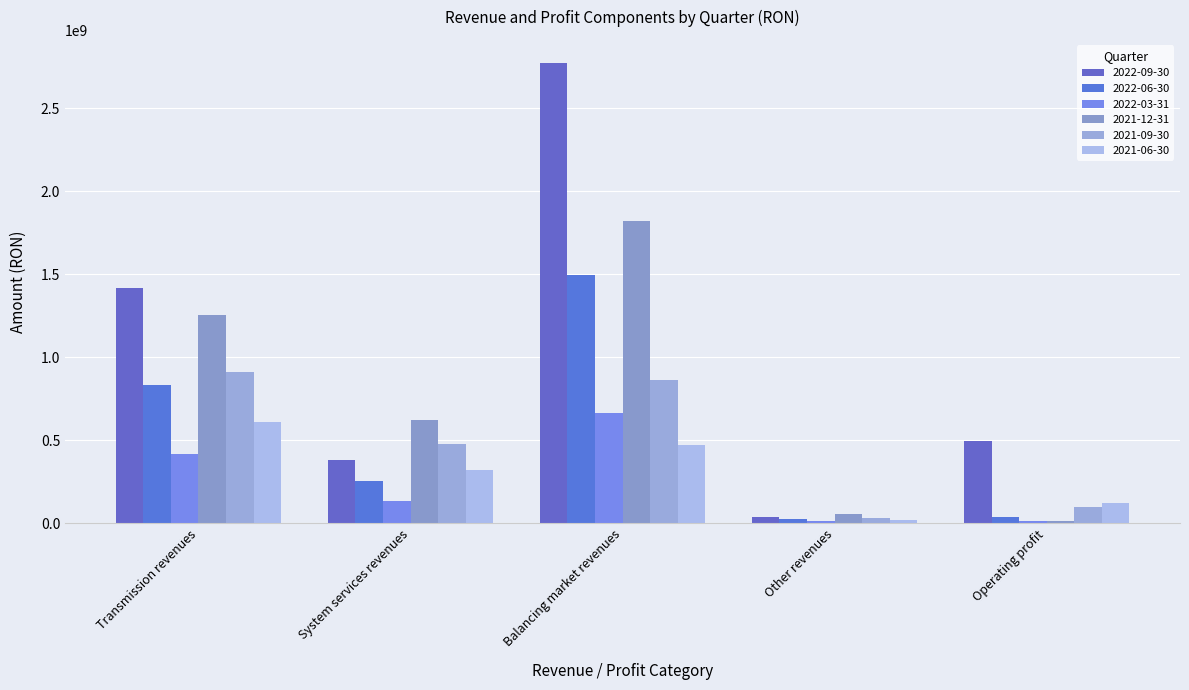

Reading left to right, list all the values displayed in this chart.

2022-09-30: Transmission revenues=1415905429	System services revenues=379228945	Balancing market revenues=2774427999	Other revenues=35349844	Operating profit=496432089
2022-06-30: Transmission revenues=832549531	System services revenues=251719761	Balancing market revenues=1494830998	Other revenues=25024884	Operating profit=35900650
2022-03-31: Transmission revenues=418792129	System services revenues=134061493	Balancing market revenues=665038635	Other revenues=12611174	Operating profit=12653905
2021-12-31: Transmission revenues=1252286233	System services revenues=623720414	Balancing market revenues=1822563918	Other revenues=56969232	Operating profit=10568078
2021-09-30: Transmission revenues=910311281	System services revenues=479037932	Balancing market revenues=863096725	Other revenues=29350661	Operating profit=99697854
2021-06-30: Transmission revenues=612467434	System services revenues=321352488	Balancing market revenues=468866026	Other revenues=19068648	Operating profit=123116258